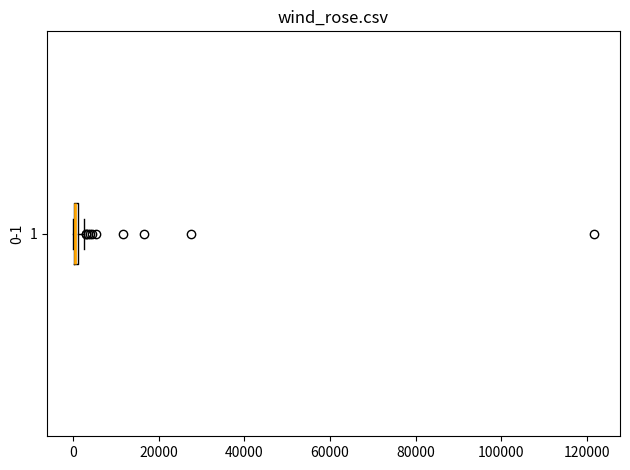

Where is the right edge of the box at y = 1 on the x-axis? The values are not printed on the chart, so give them approximately, as read against the axis.

2000